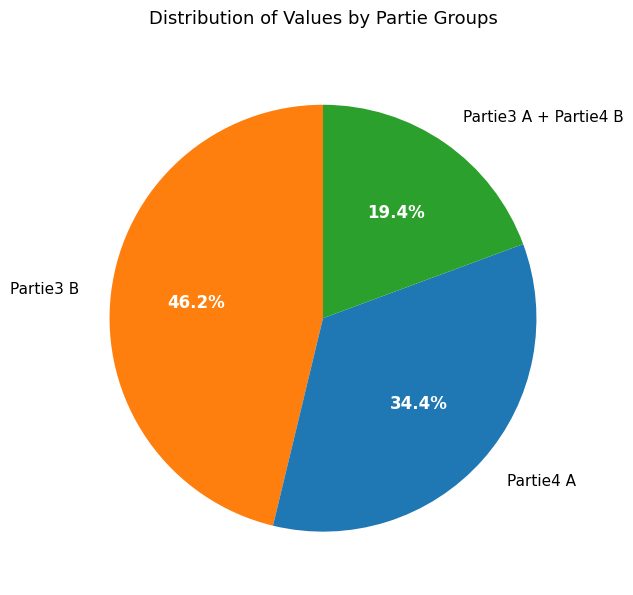

Does any single category account for the majority?

No